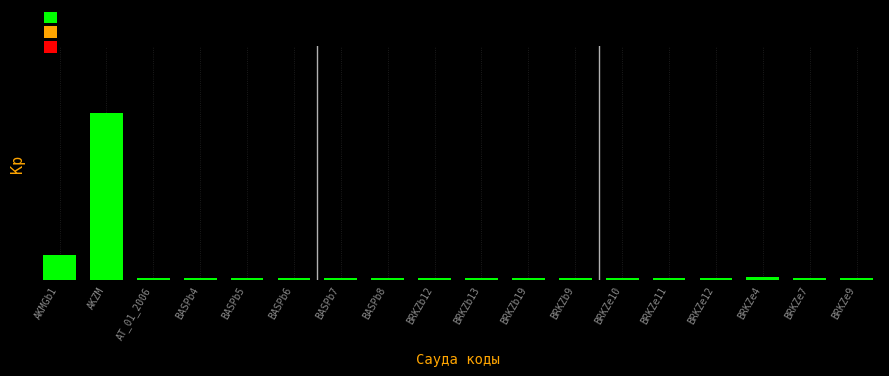

What is the label of the 8th bar from the right?

BRKZb19